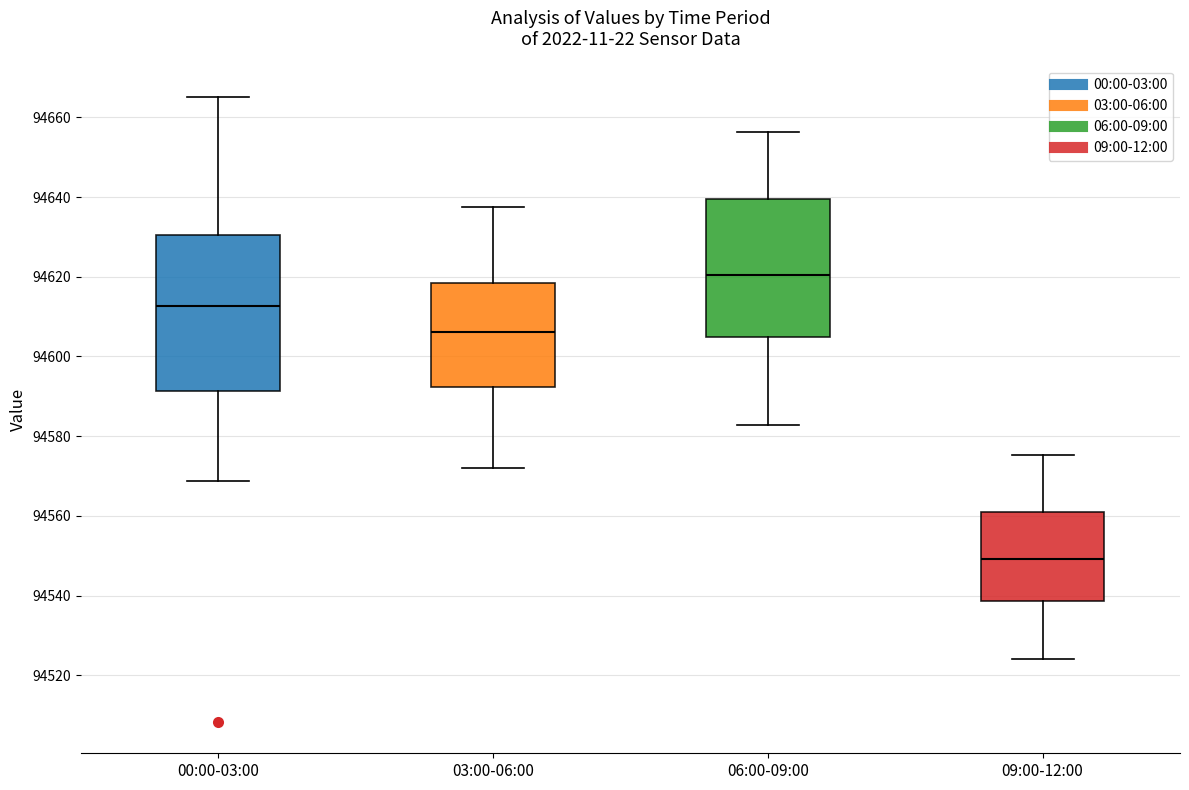

Comparing the boxes themselves (not the whiskers), which one is the tallest?

00:00-03:00